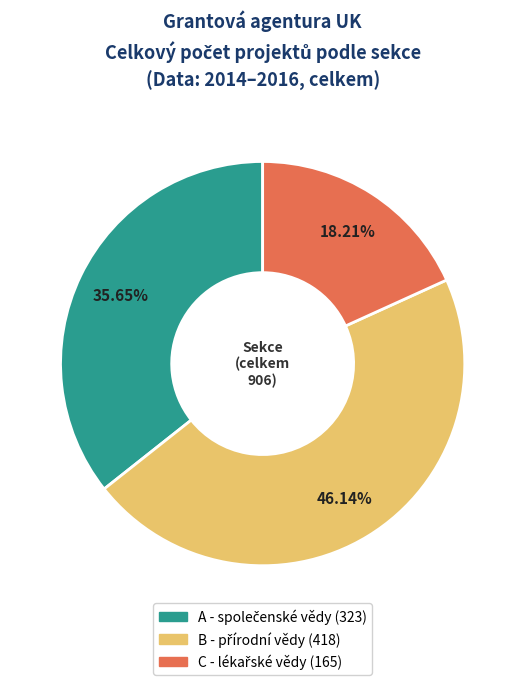

Is there a majority slice in this chart?

No